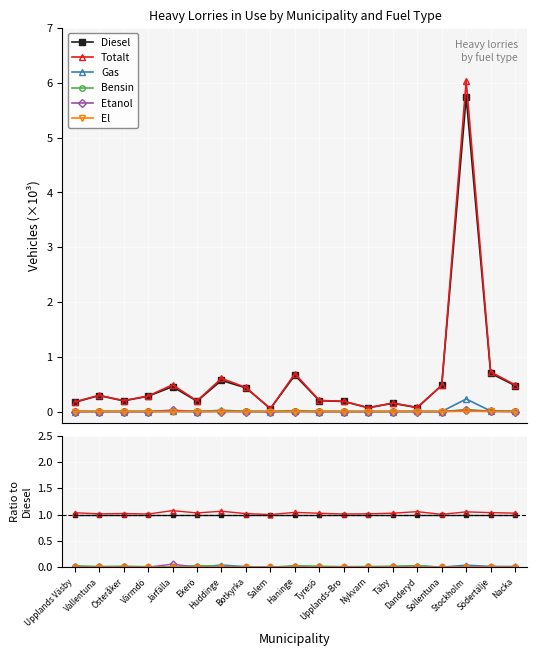

Which series has the largest total across all categories?

Totalt